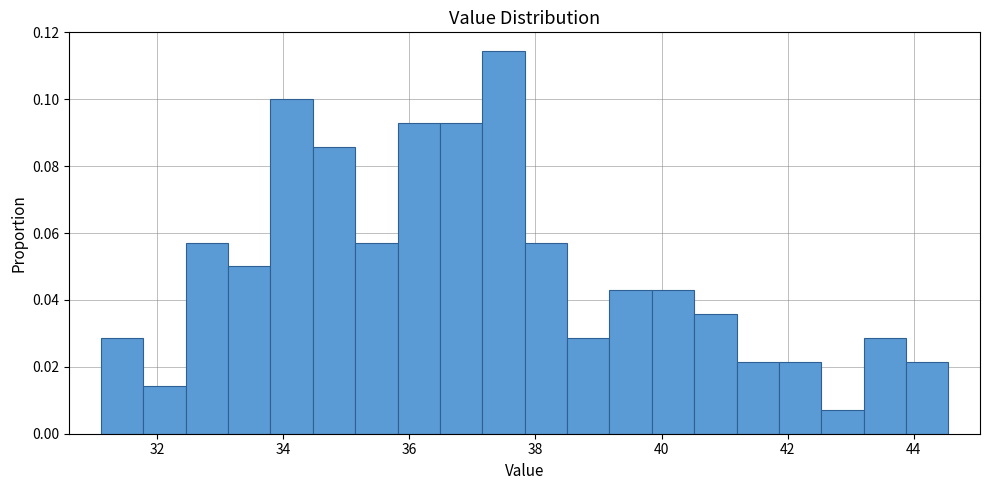

Read against the x-axis, roughly where is the centre of the tallest bar?

37.4